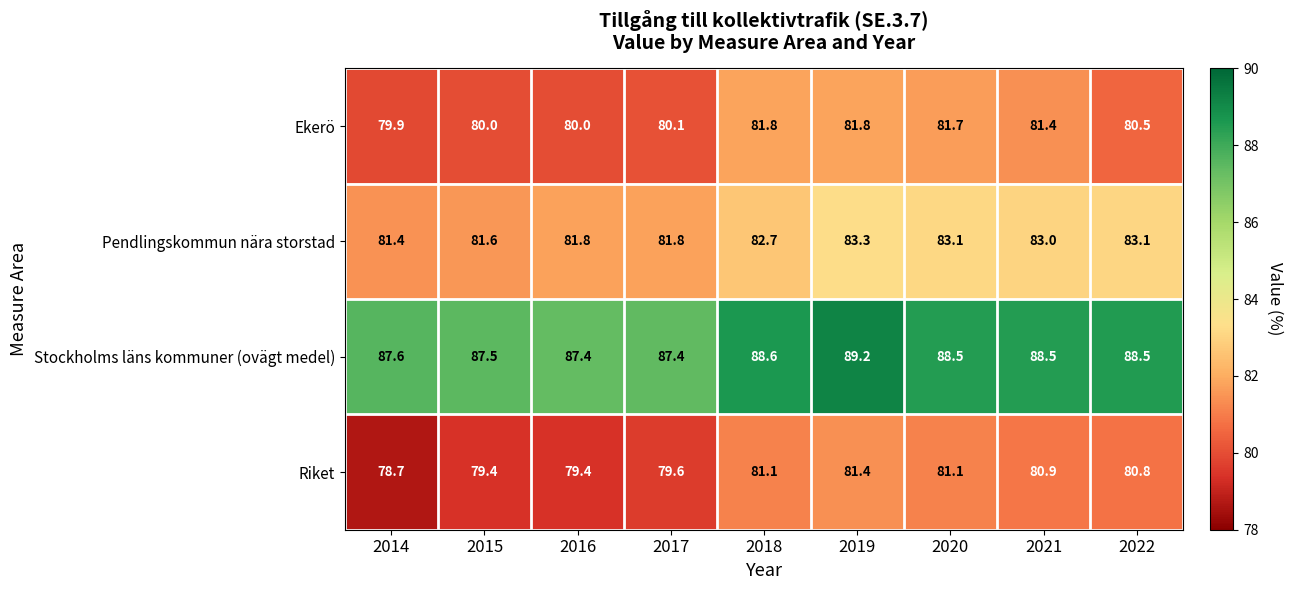

Where does the Pendlingskommun nära storstad series first go above 82?

2018